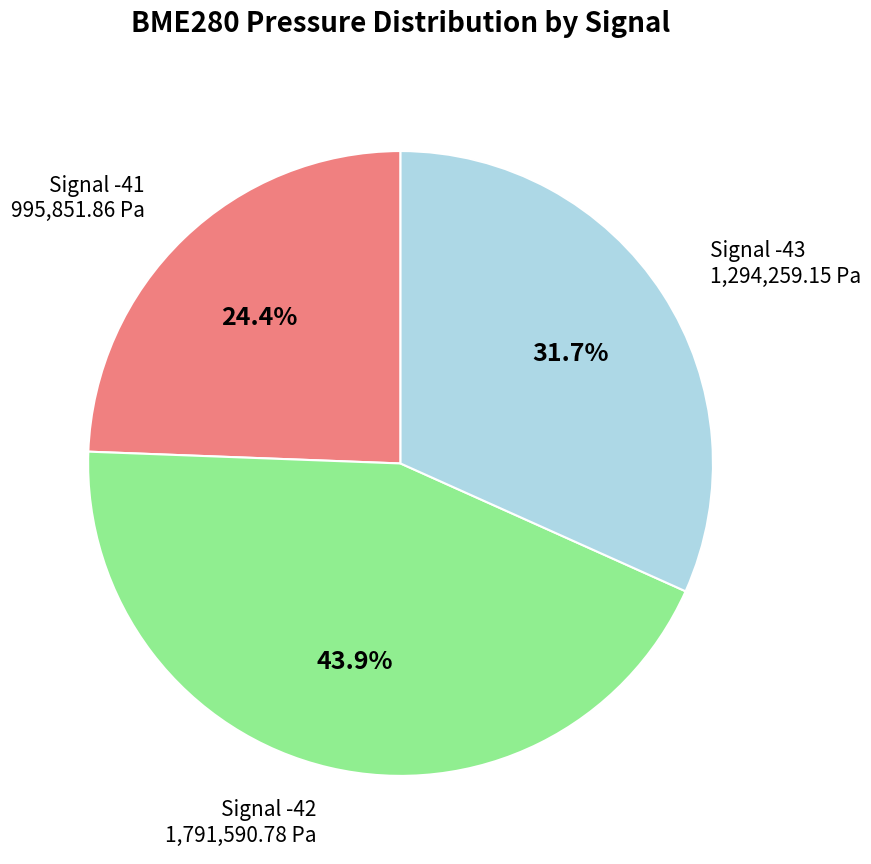

Is there any slice that represents more than half of the pie?

No